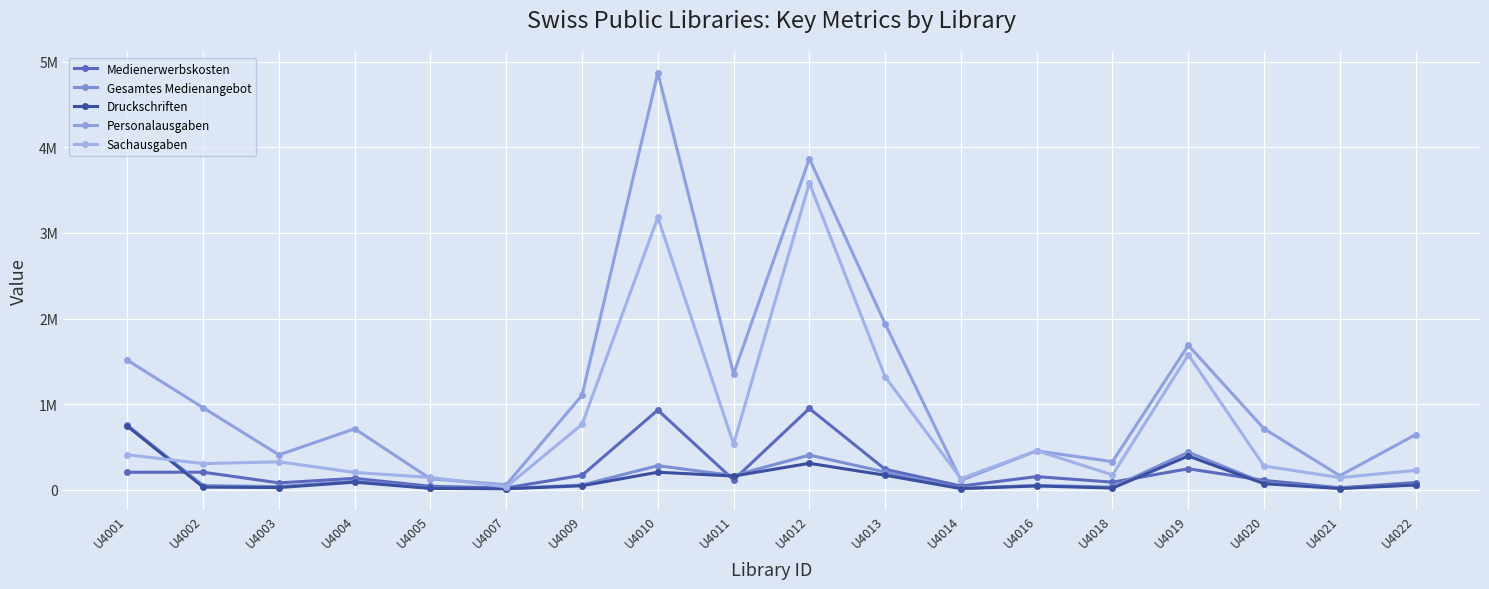

What is the smallest value displayed?

12757